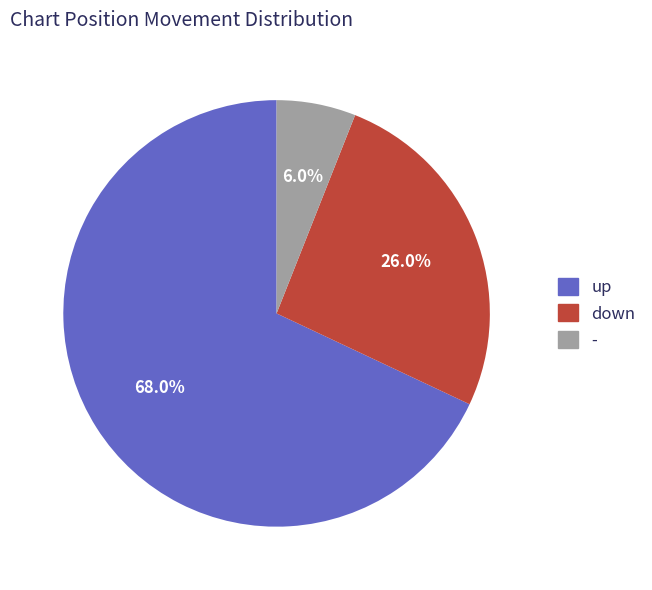

What is the majority slice?

up